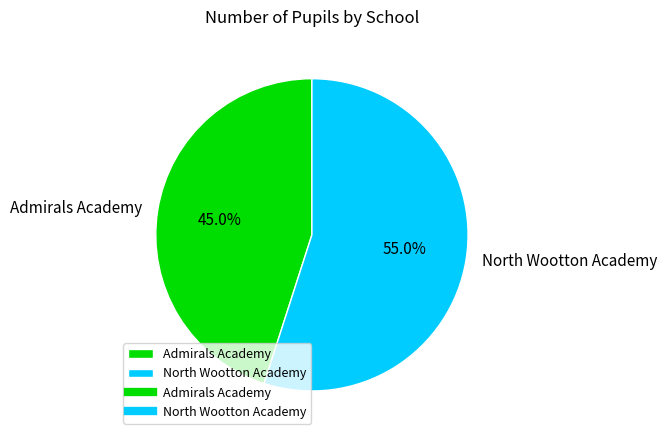

How many segments does this pie chart have?

2